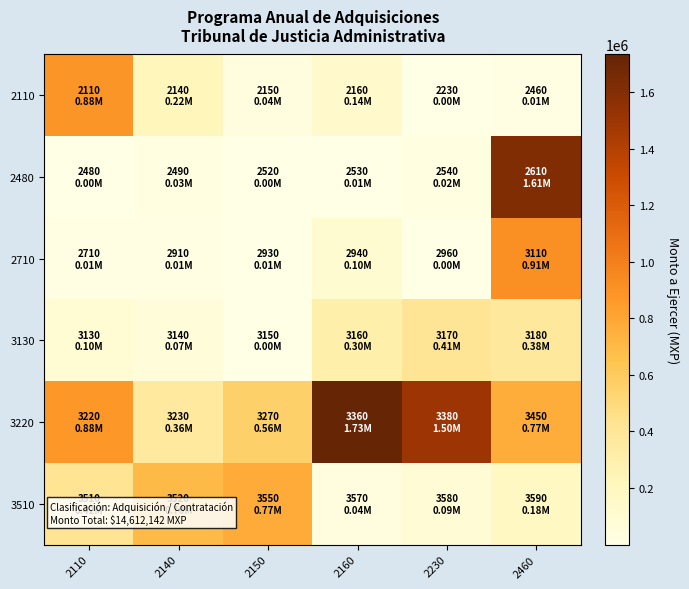

What is the total value across all series at 2110?

2294985.4